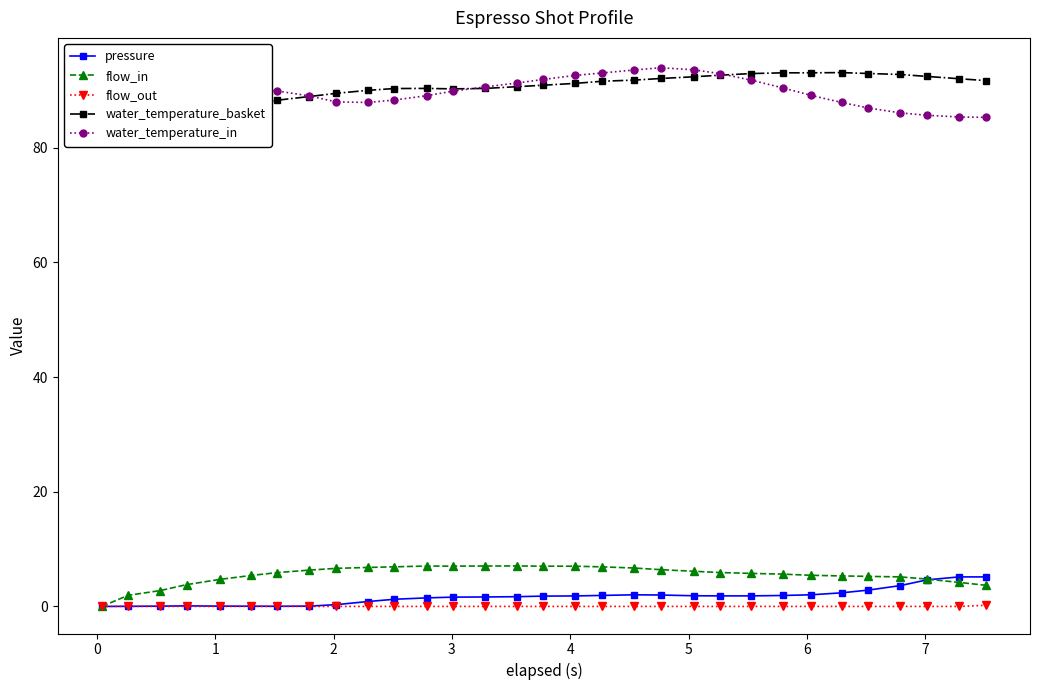

What are all the series names shown in the legend?

pressure, flow_in, flow_out, water_temperature_basket, water_temperature_in